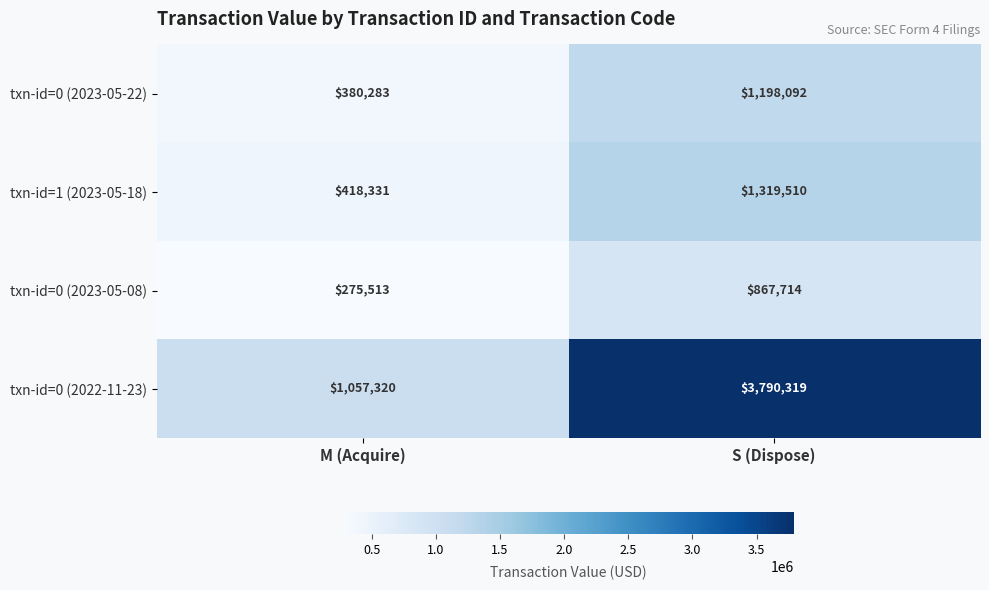

Read the txn-id=0 (2023-05-22) value at S (Dispose).

1198092